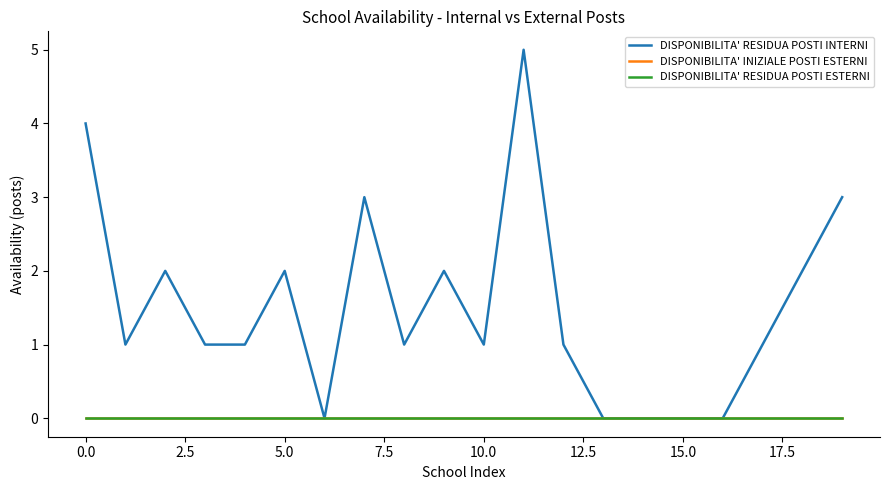

At which label does DISPONIBILITA' RESIDUA POSTI INTERNI first exceed 1?

0.0